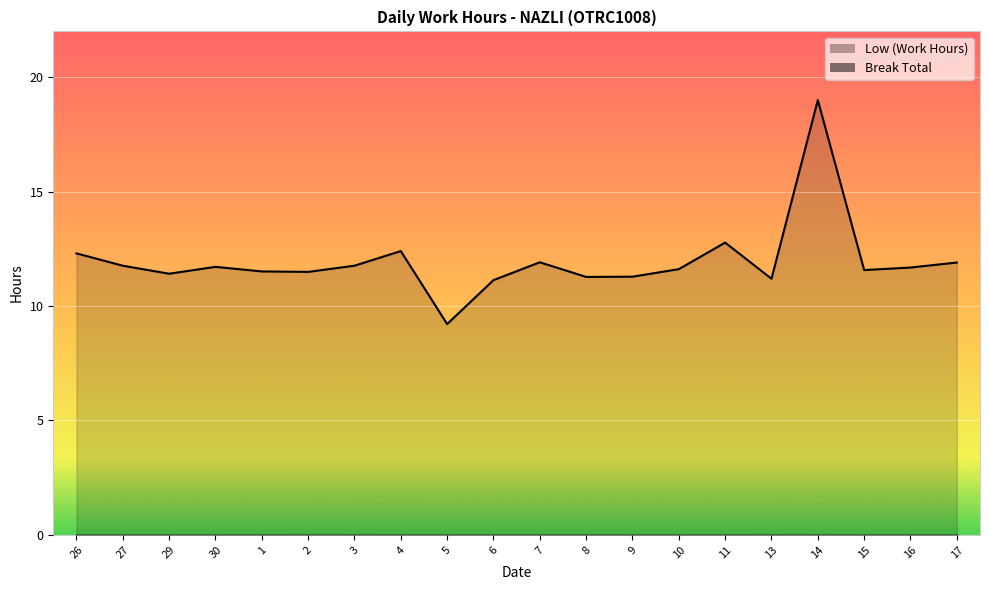

Is it true that the value at 4 is 12.4?

True